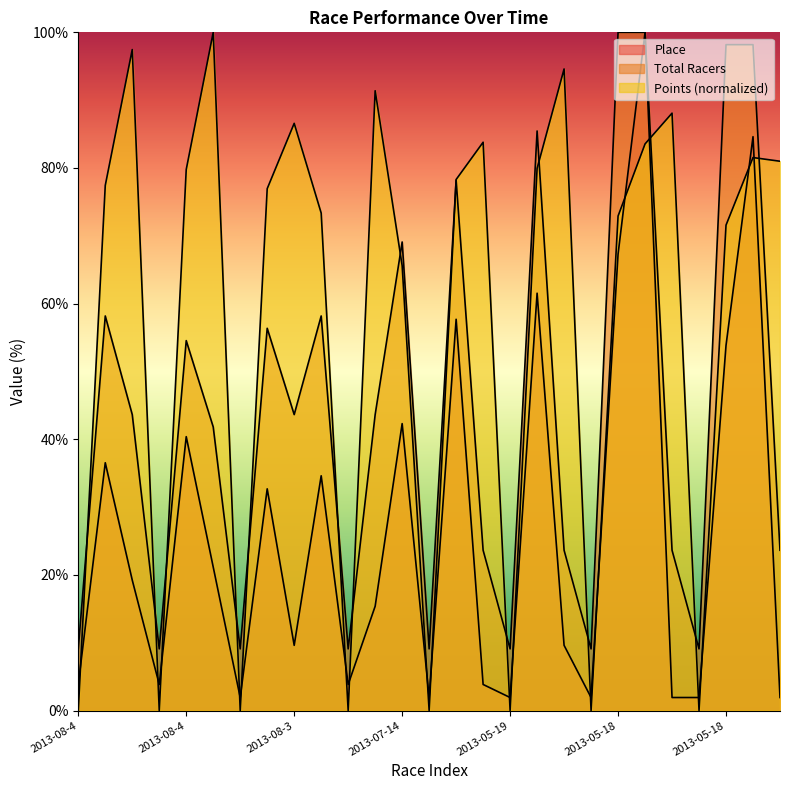

After their last crossing, which series has the higher values: Points or Place?

Points